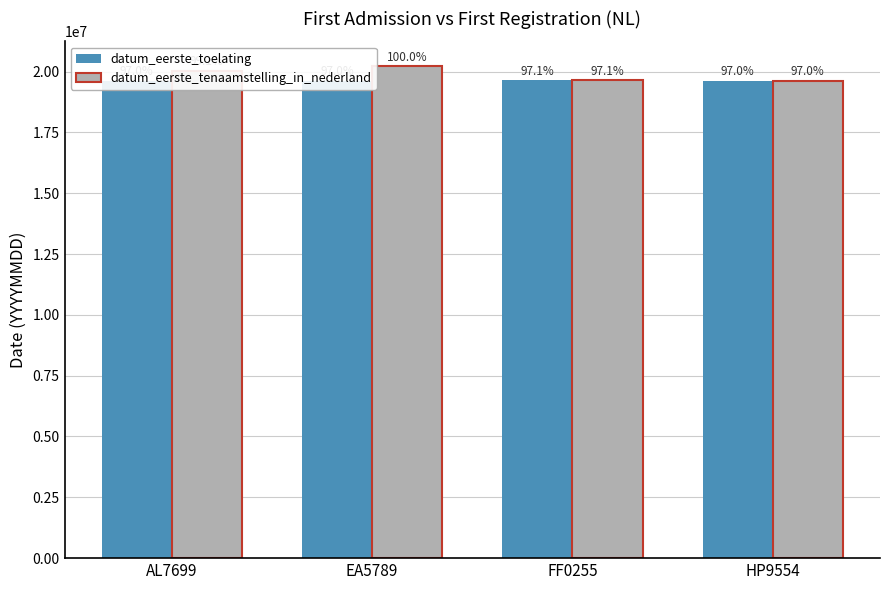

What position from the left is AL7699?

1